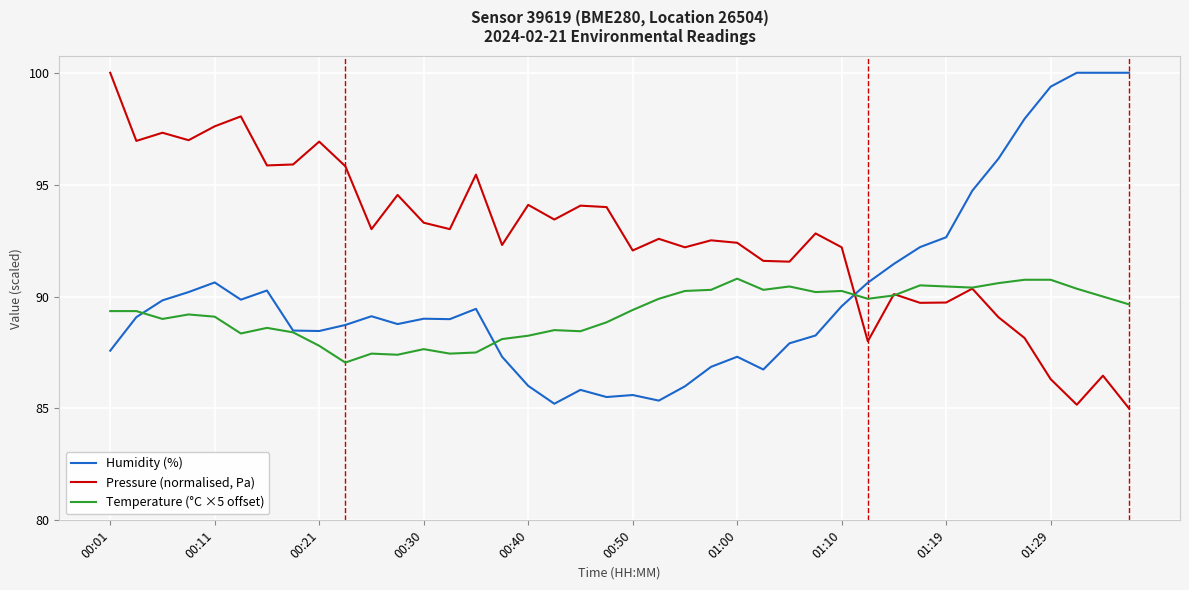

Rank the series by their average value, from lowest to highest.

Temperature (°C ×5 offset), Humidity (%), Pressure (normalised, Pa)